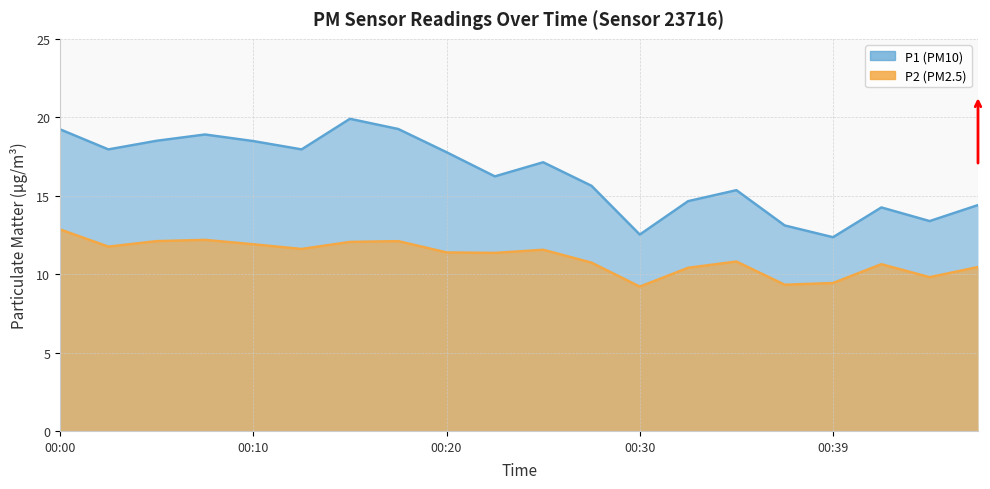

What is the sum of the P1 values at 00:22 and 00:05?

34.7